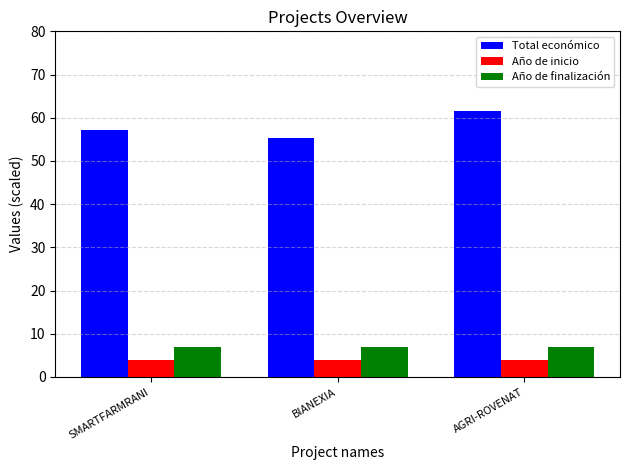

Which series has the widest spread of values?

Total económico